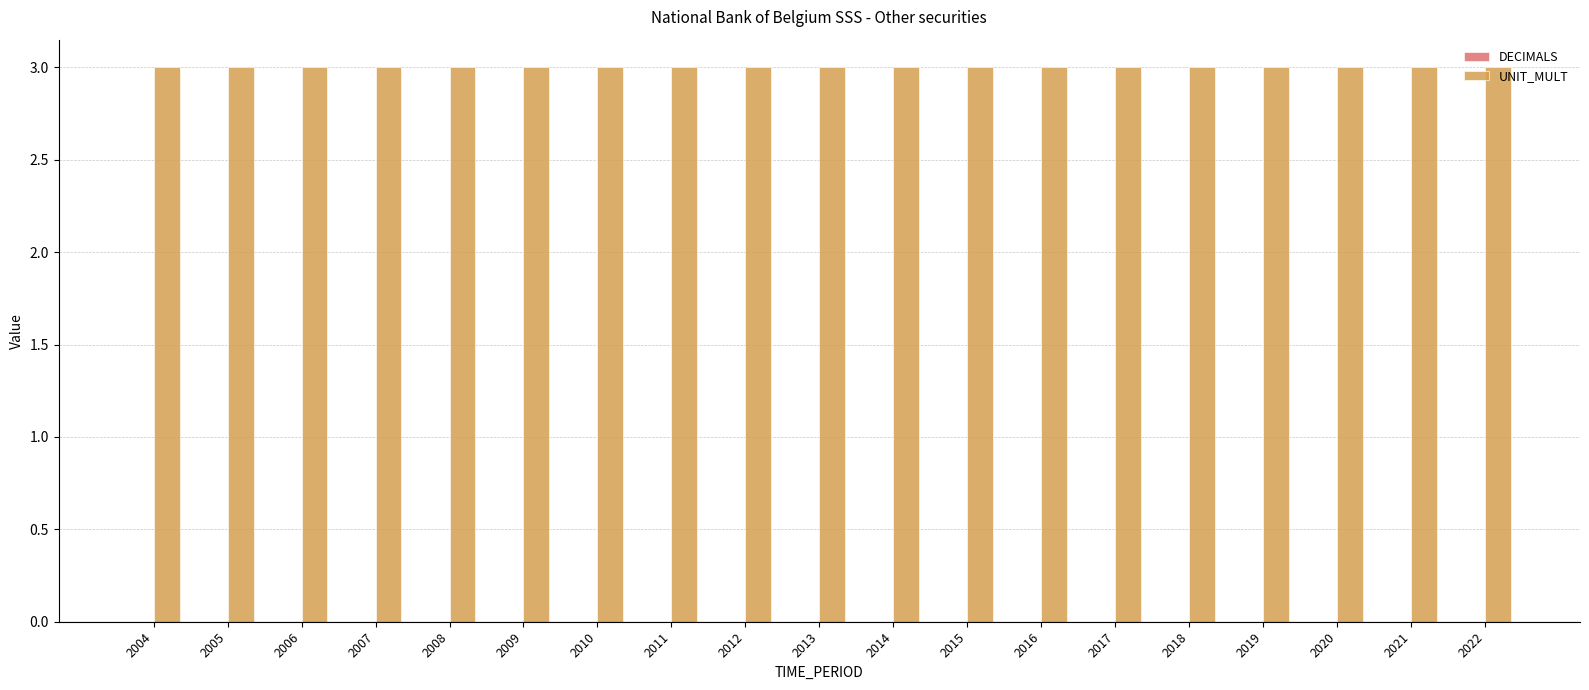

What value does the UNIT_MULT series have at 2005?

3